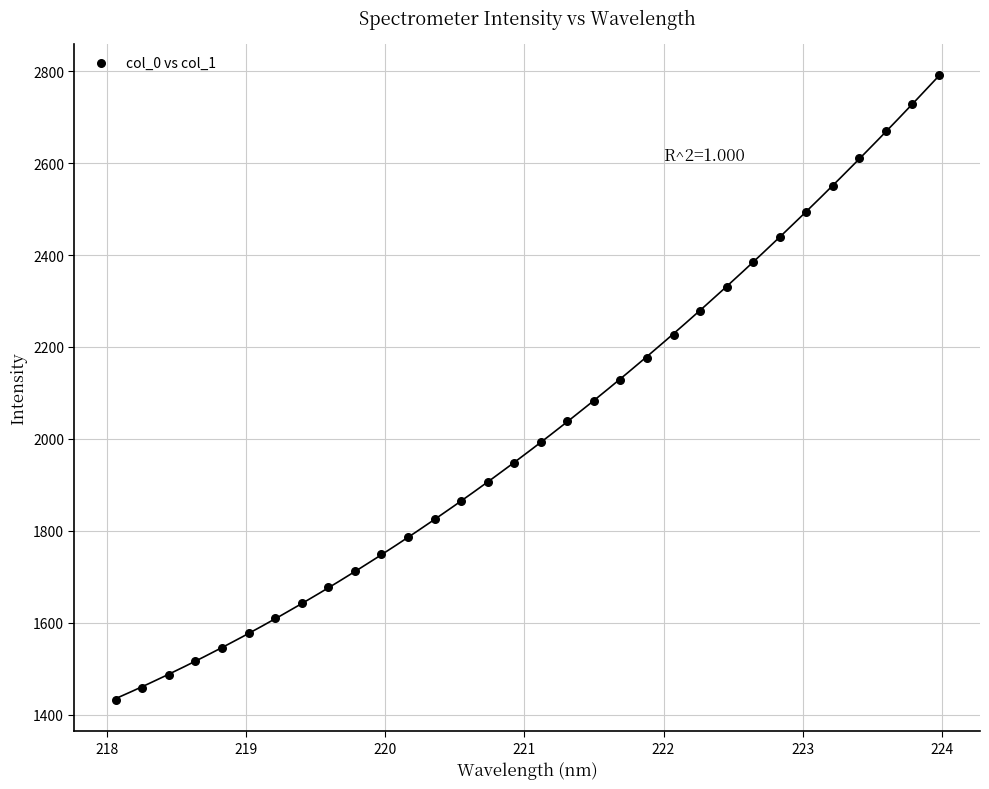

What is the range of Y values (max minus min)?

1359.9